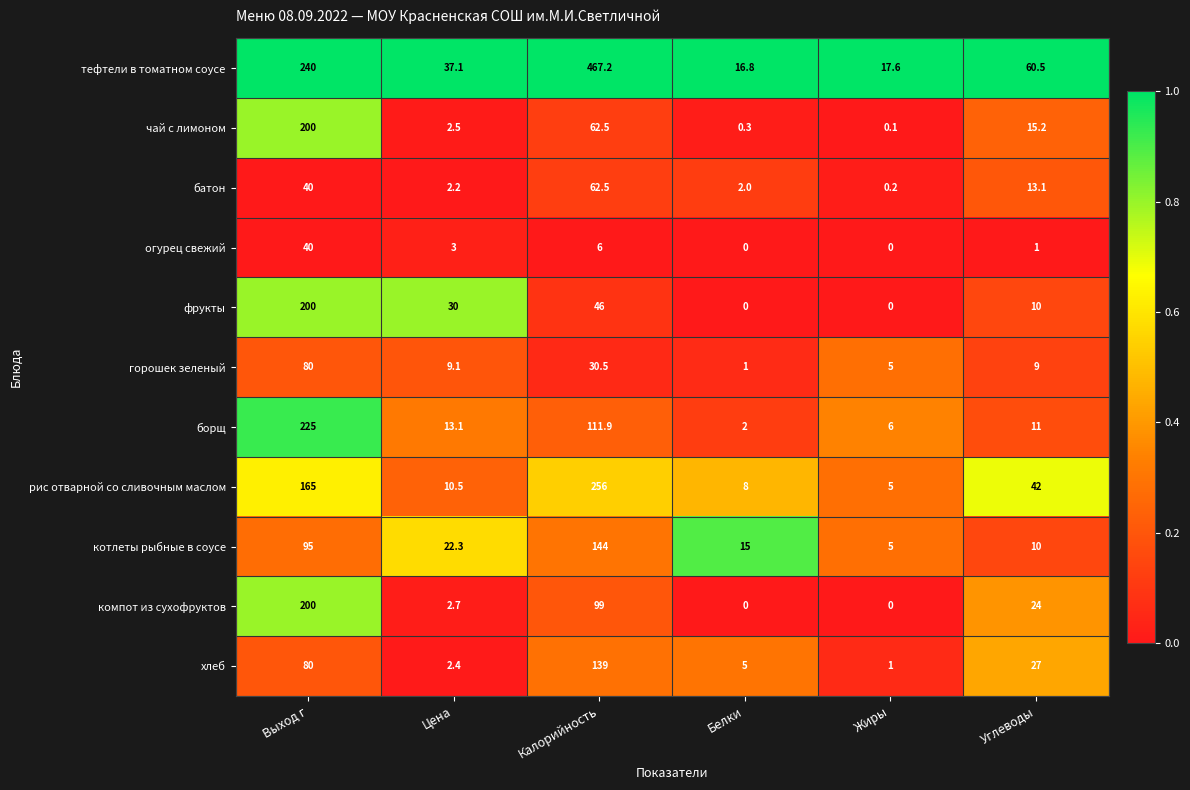

Count the number of data series in this chart.

11